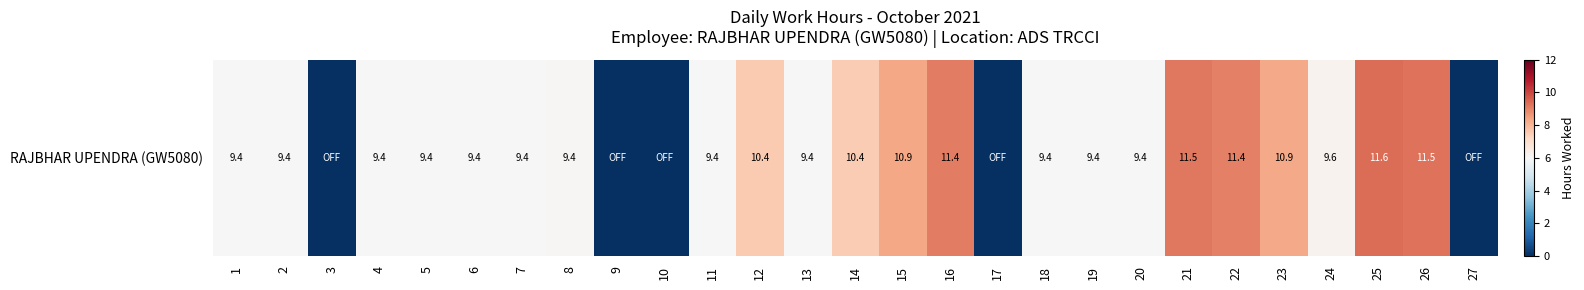

Between 21 and 2, which is larger?

21